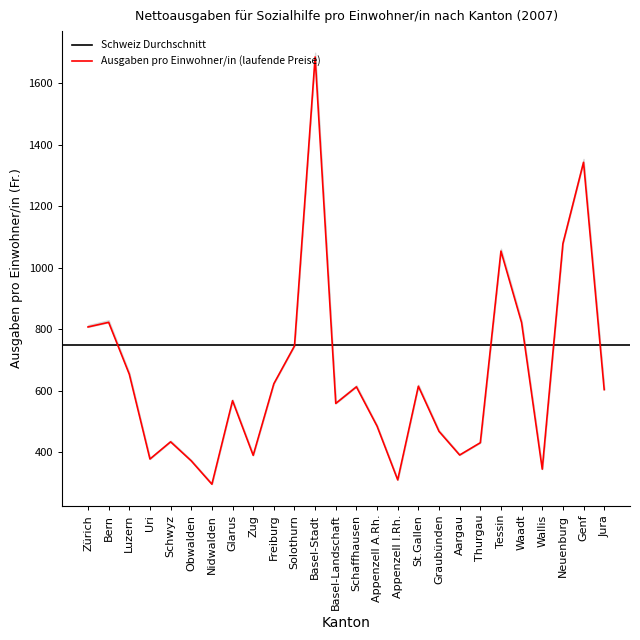

The value at Nidwalden is 295. True or false?

True